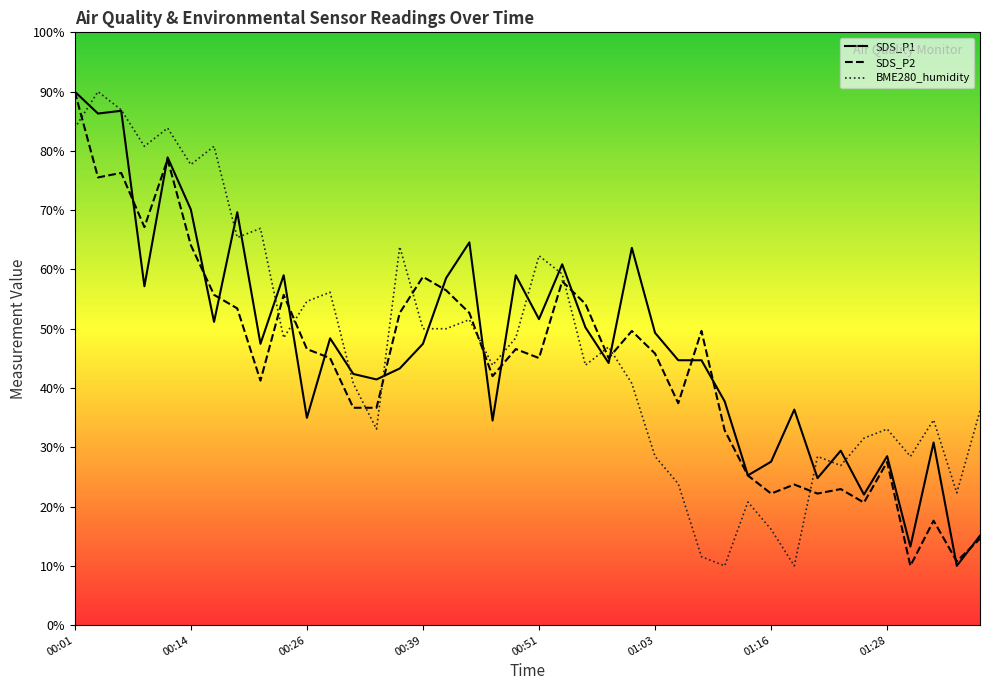

What is the minimum value shown in the chart?

10.0